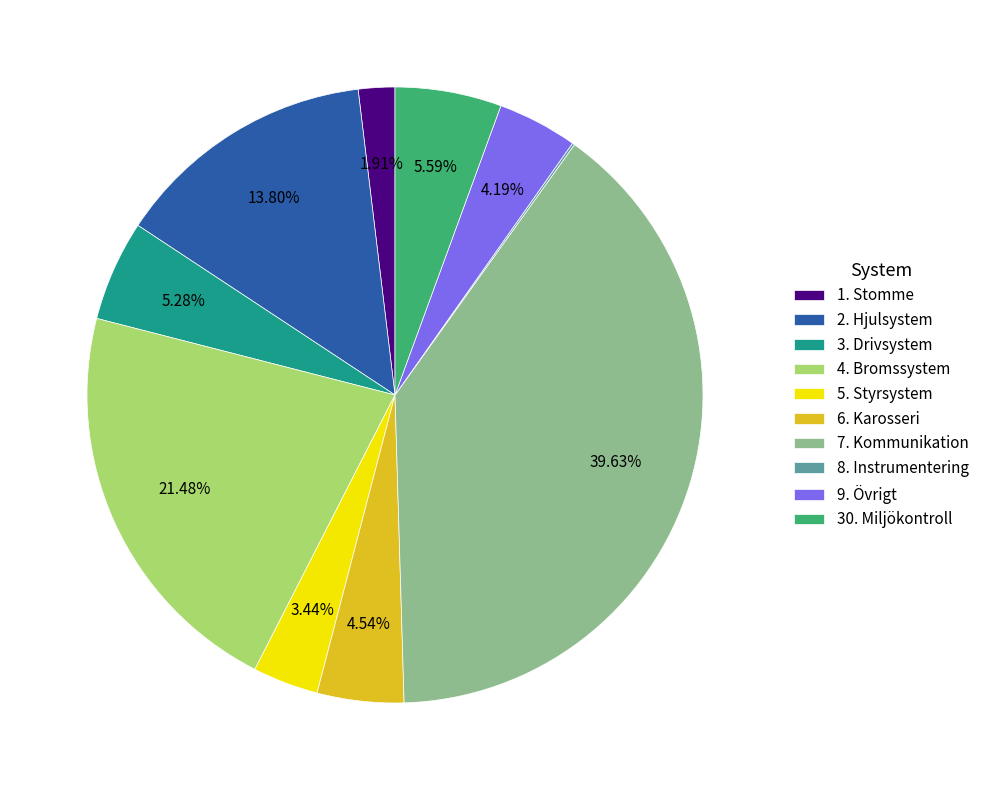

Which slice is the largest?

7. Kommunikation